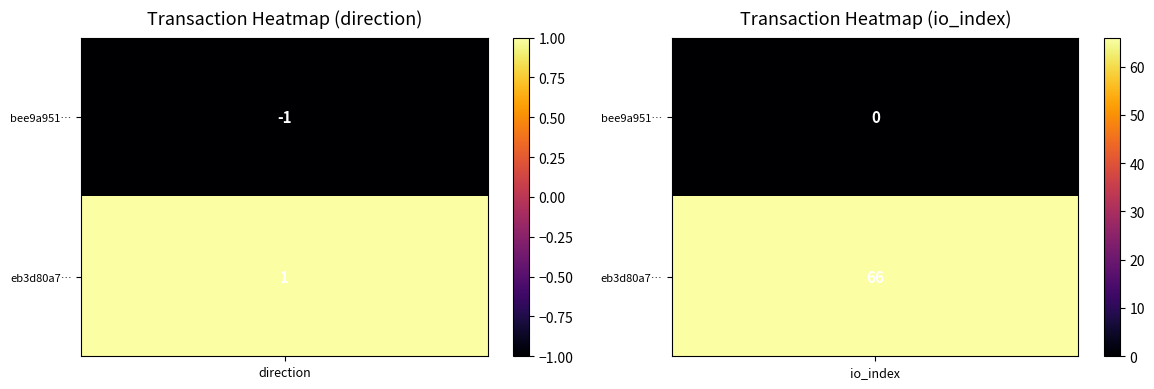

The eb3d80a7e956c3b01027b5014a02ff785b4ed3c series shows 96 at 1. True or false?

False